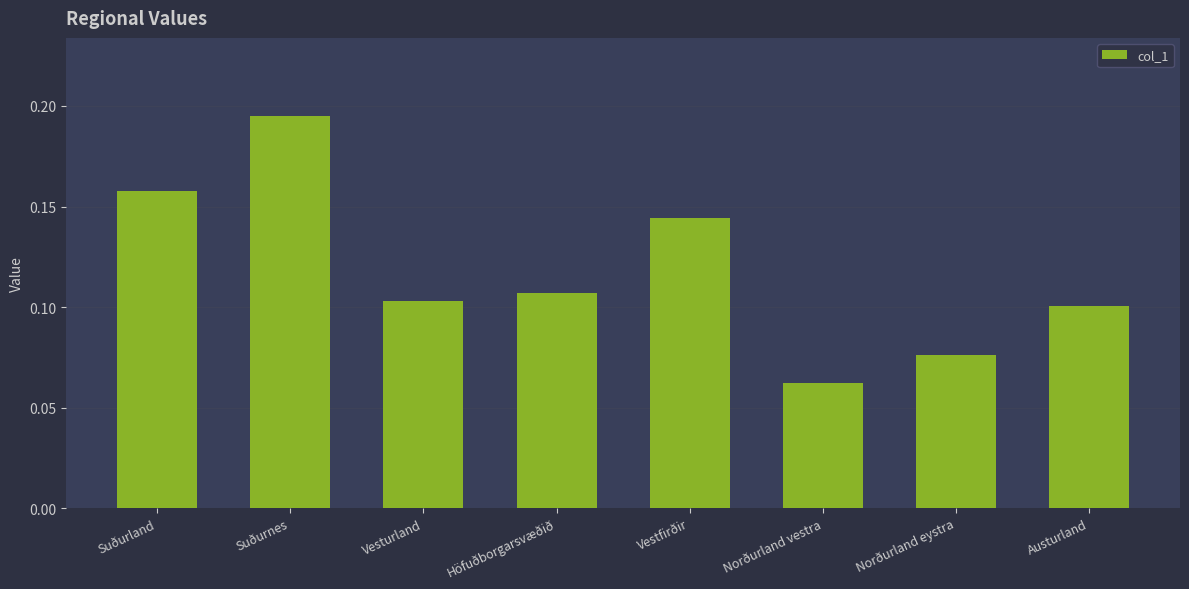

The chart shows a value of 0.2 at Austurland. True or false?

False